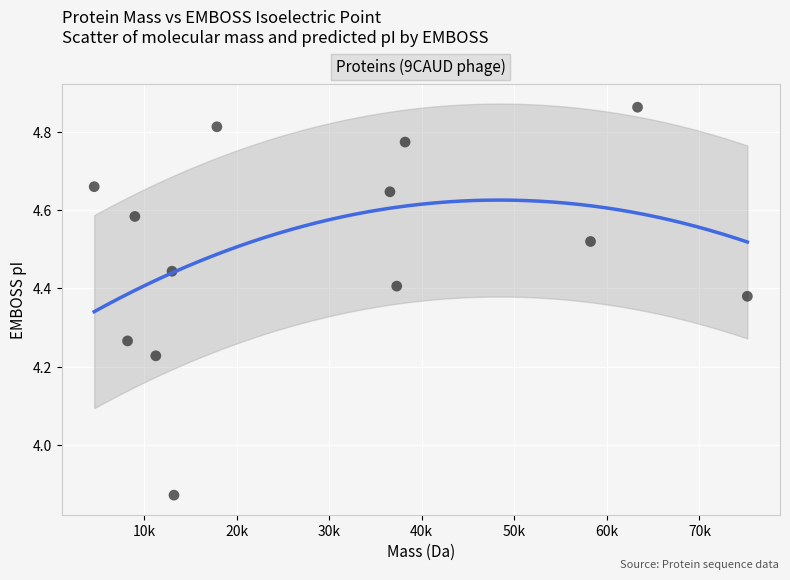

What is the range of X values (max minus min)?

70560.8